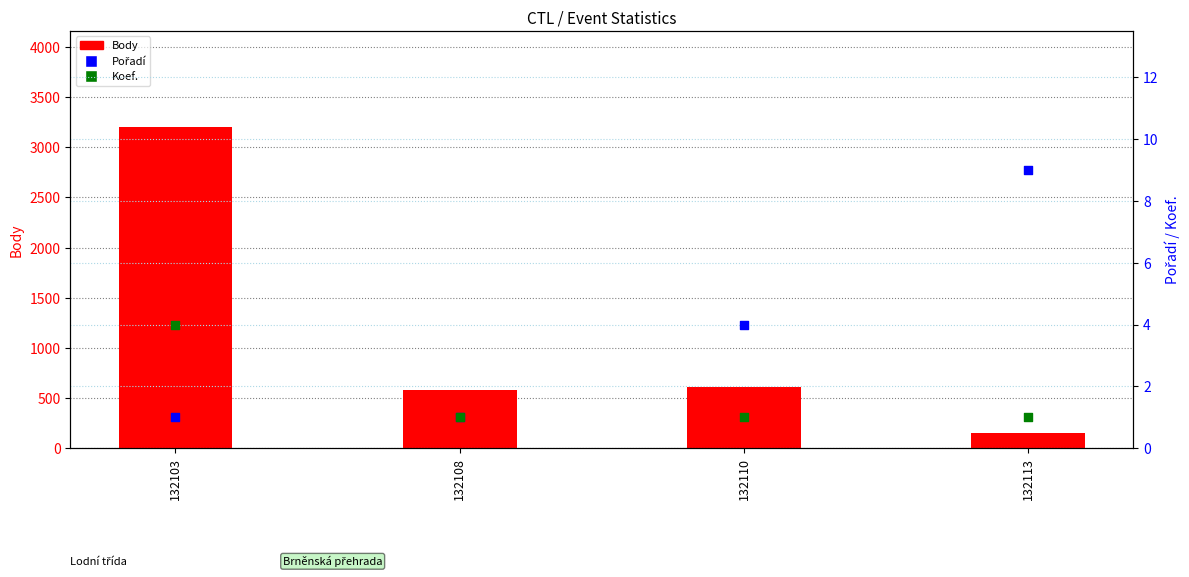

At how many categories does at least one series exceed 1364?

1